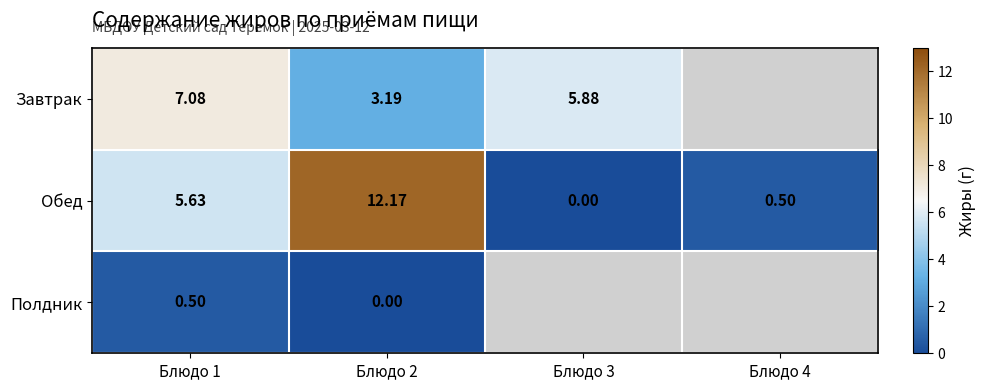

What is the sum of the Обед values at Блюдо 2 and Блюдо 1?

17.8